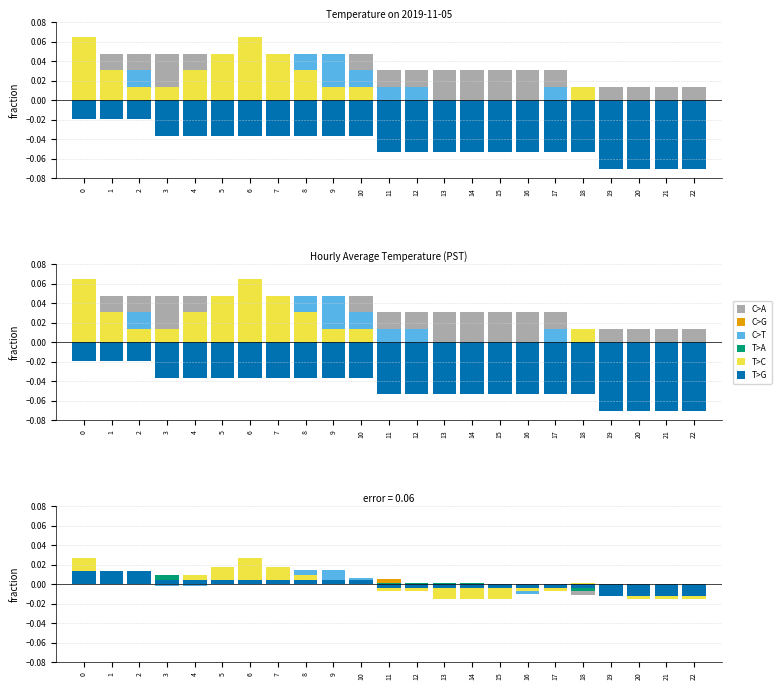

The C>G series shows 0.0 at 3. True or false?

True